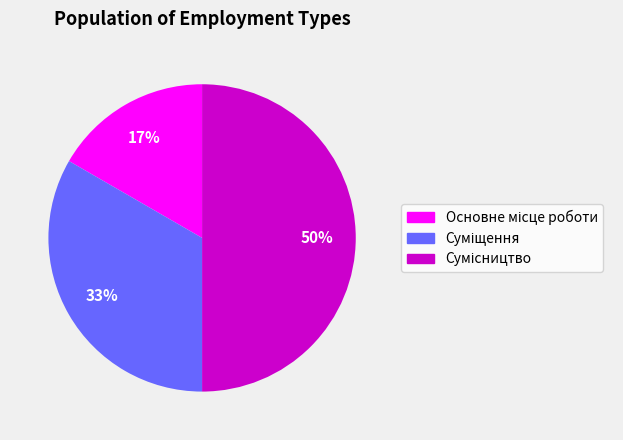

To the nearest percent, what is the average slice percentage?

33%